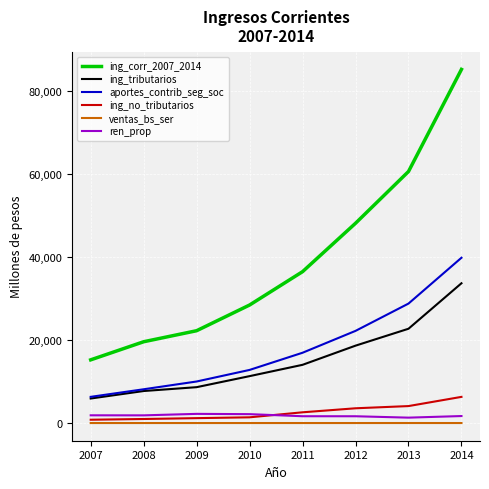

True or false: aportes_contrib_seg_soc and ren_prop intersect in this chart.

False